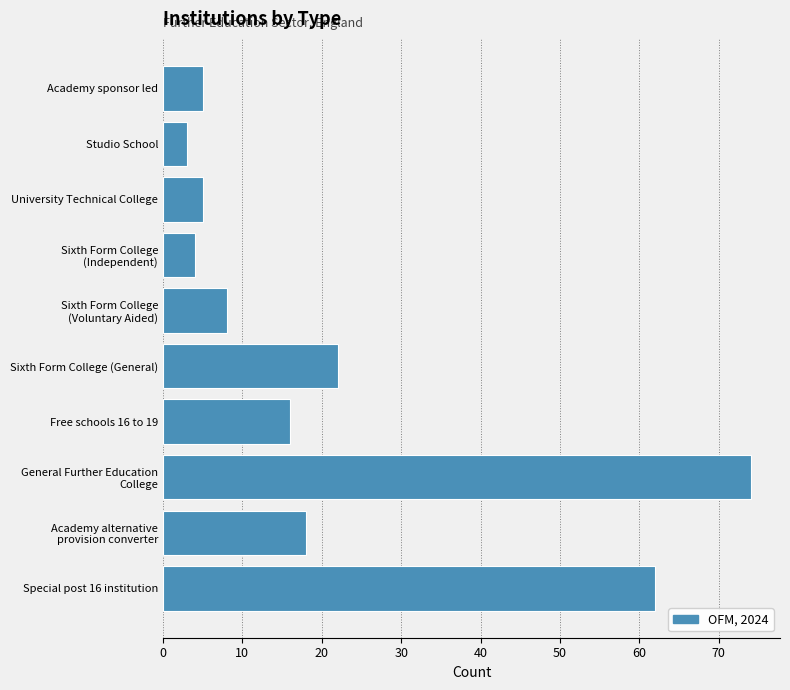

Reading bottom to top, extract all data points from this chart.

62	18	74	16	22	8	4	5	3	5